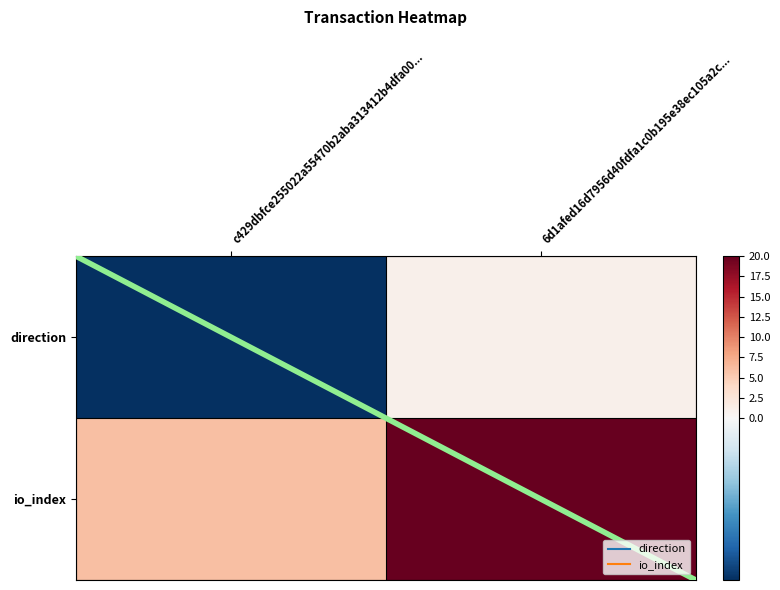

Which series has the largest range (max minus min)?

io_index